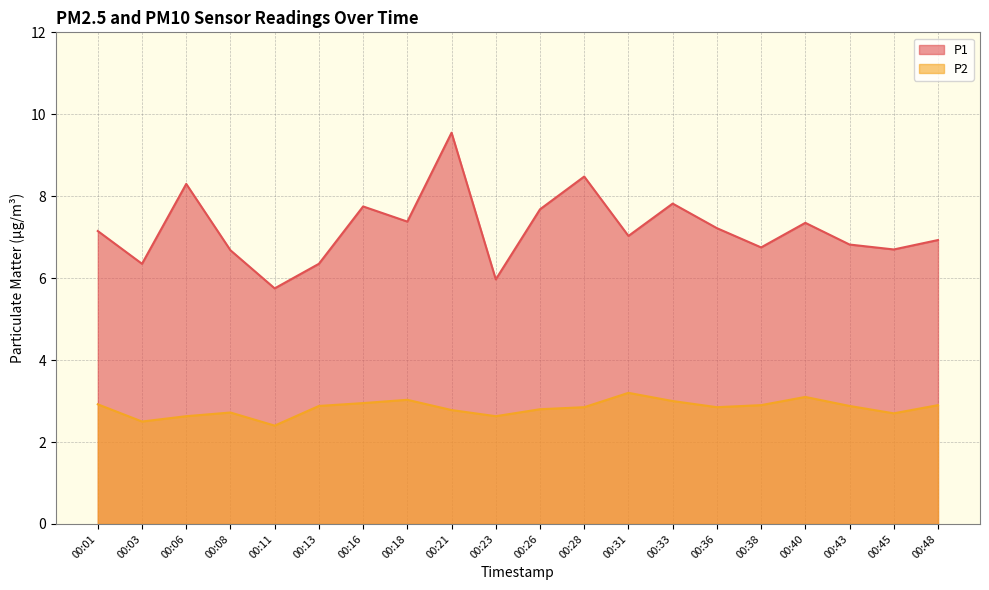

Is it true that P1 equals 10.5 at 00:18?

False